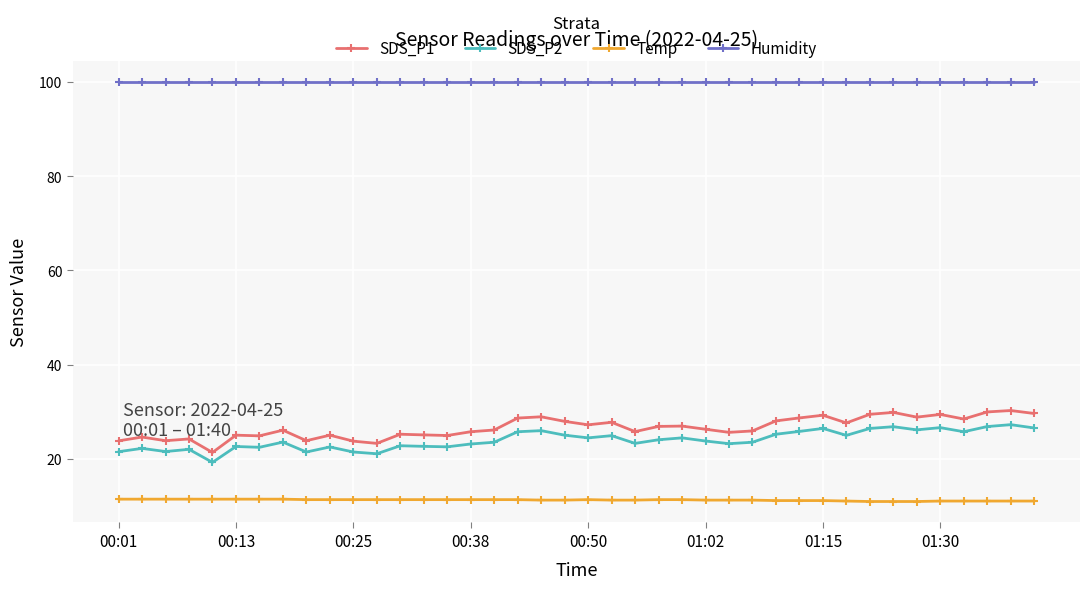

True or false: SDS_P1 has more than 1 points higher than both neighbors.

True